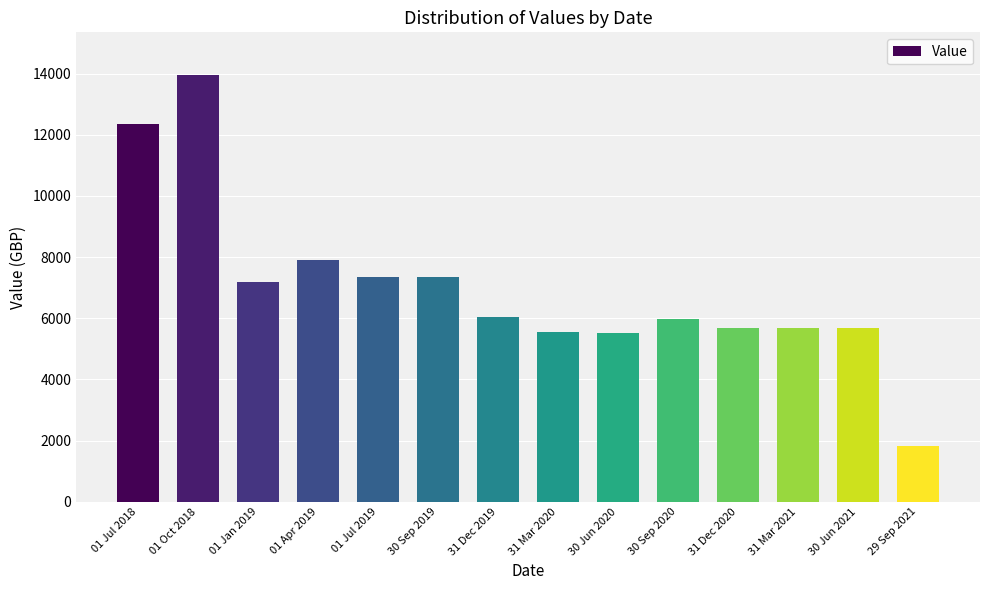

What is the average value?

7003.3